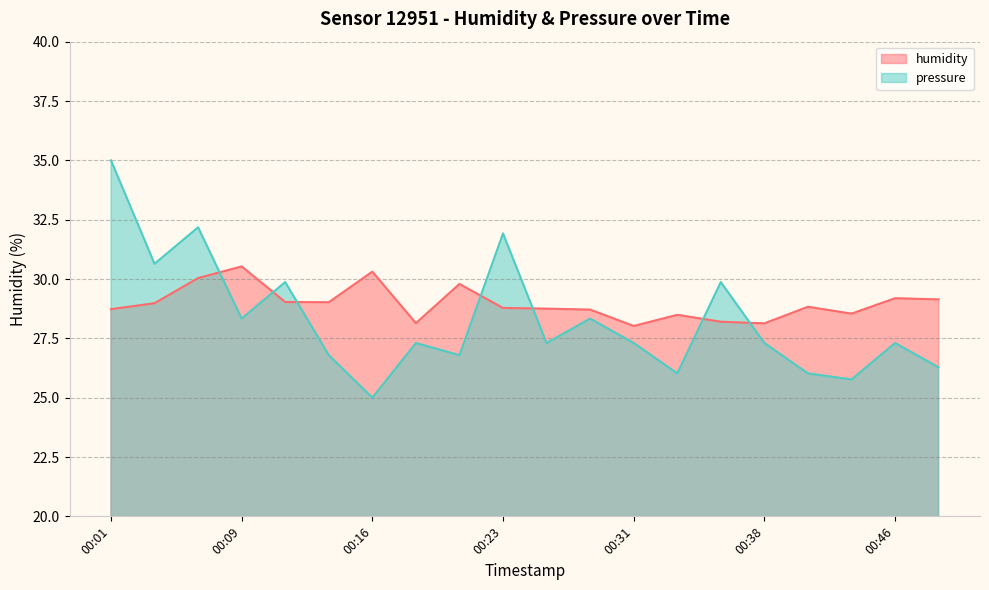

Is it true that pressure_scaled equals 27.3 at 00:26?

True